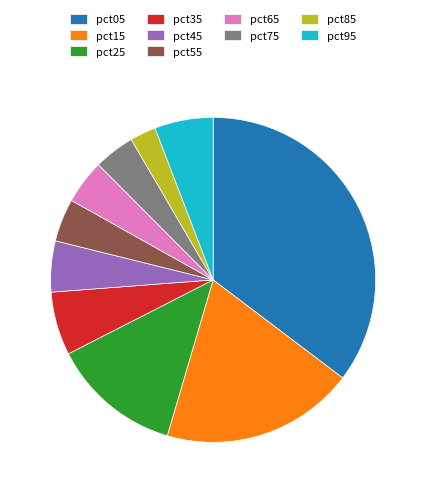

Does pct25 represent more than half of the total?

No